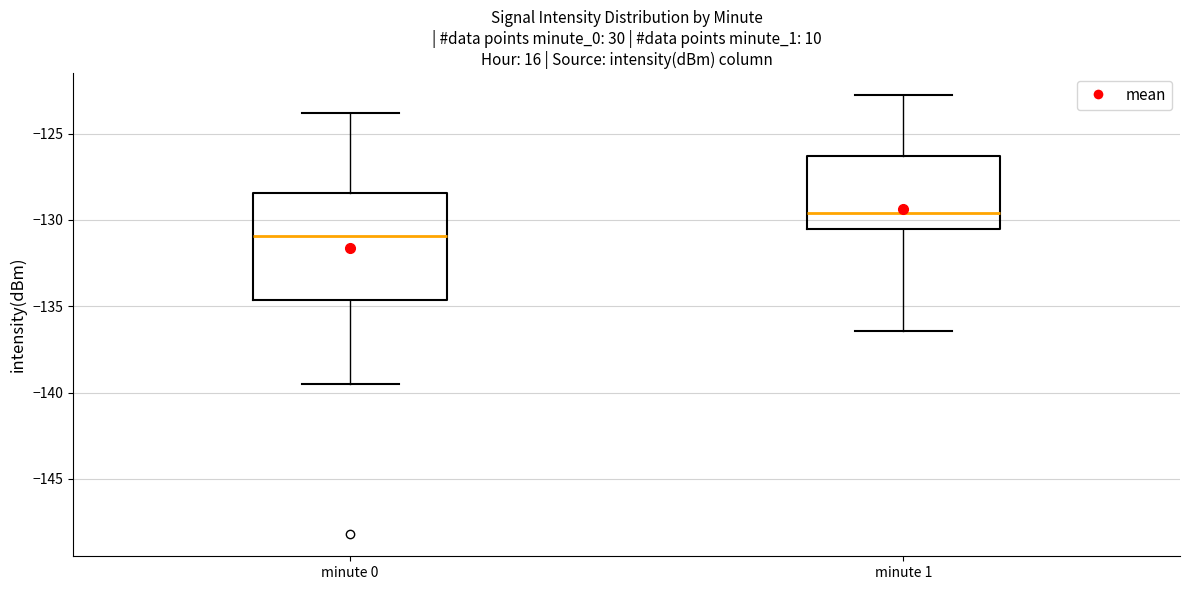

Where does the lower whisker of the box for minute 0 end on the y-axis? The values are not printed on the chart, so give them approximately, as read against the axis.

-139.5